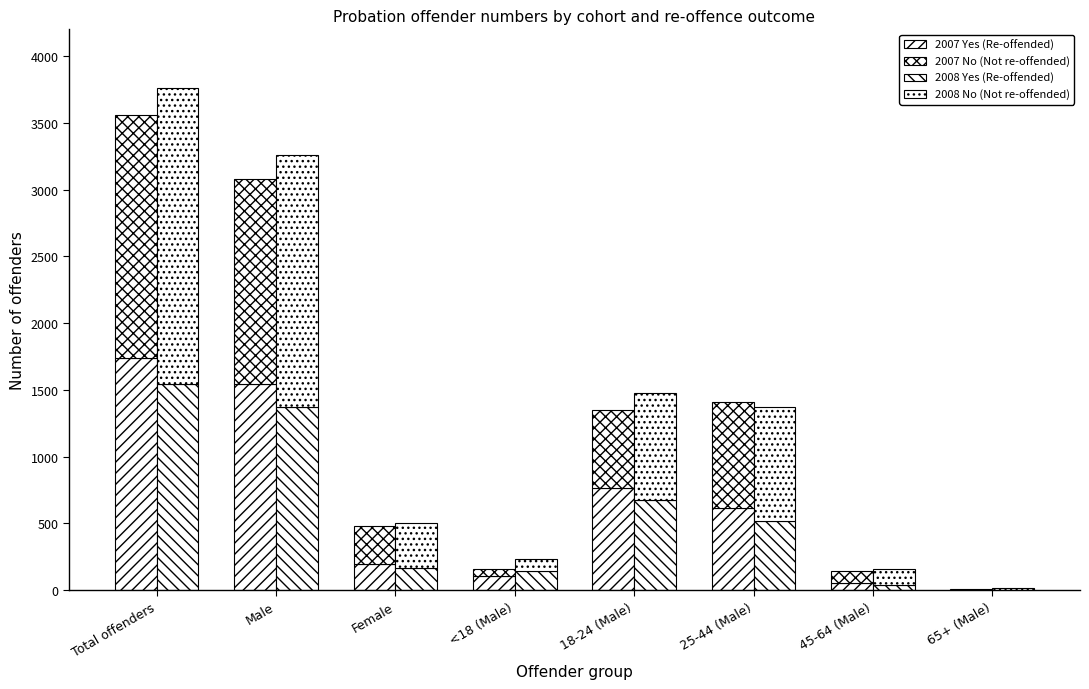

Is it true that 2008 No (Not re-offended) equals 1888 at Male?

True